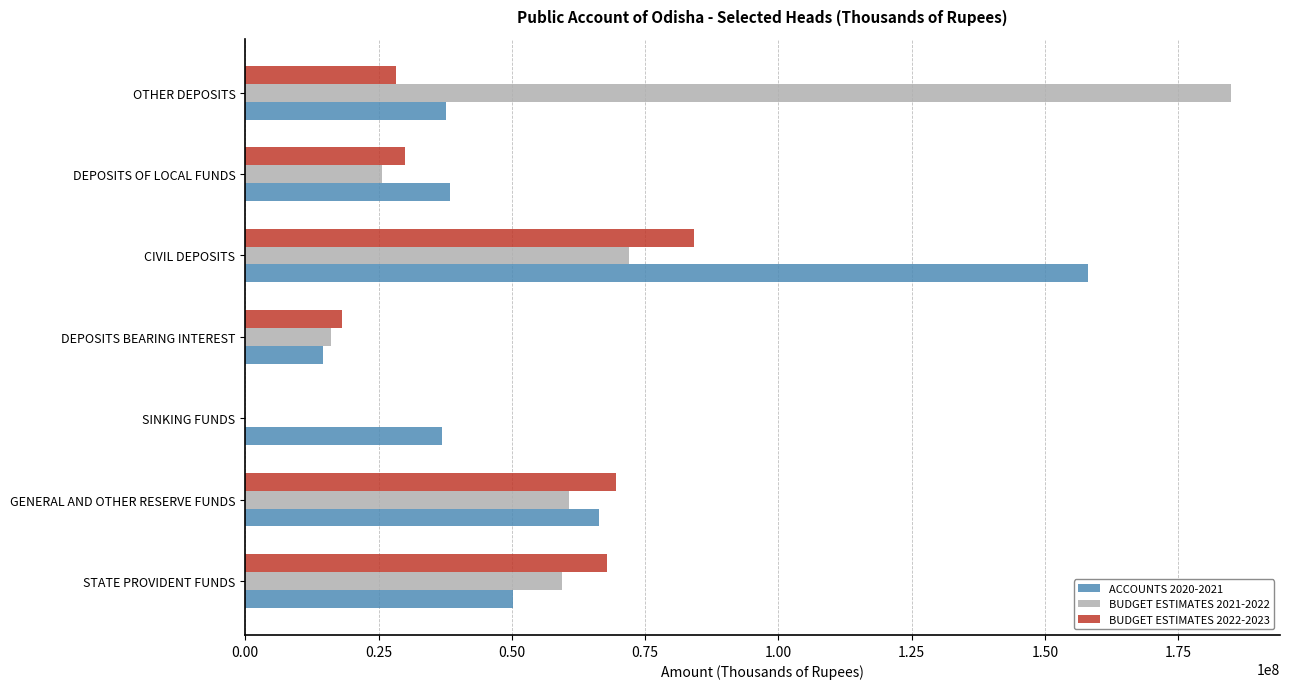

What is the sum of all BUDGET ESTIMATES 2022-2023 values?

297765397